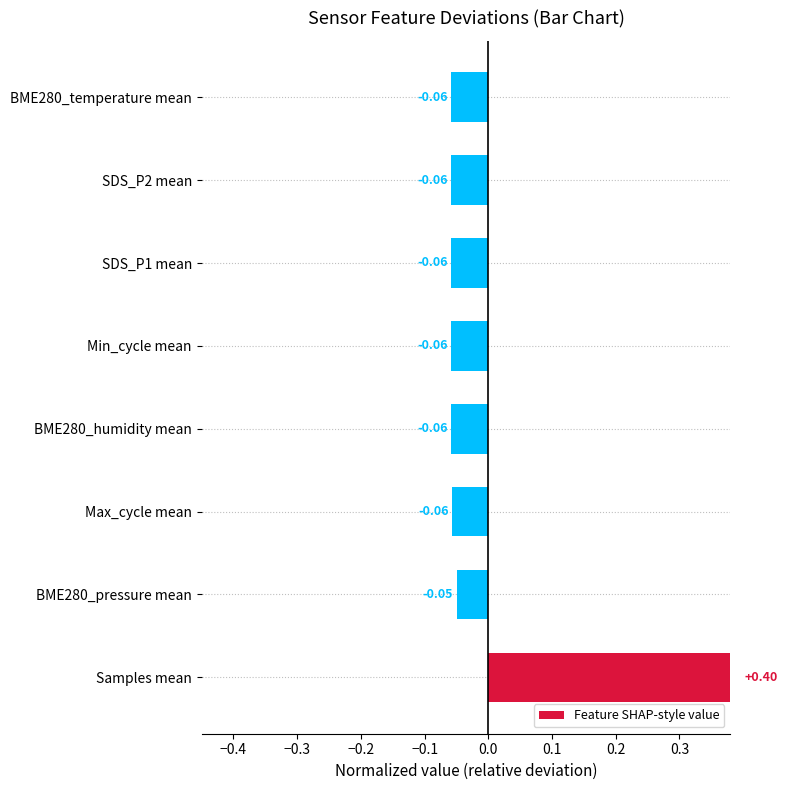

Count the number of data series in this chart.

1